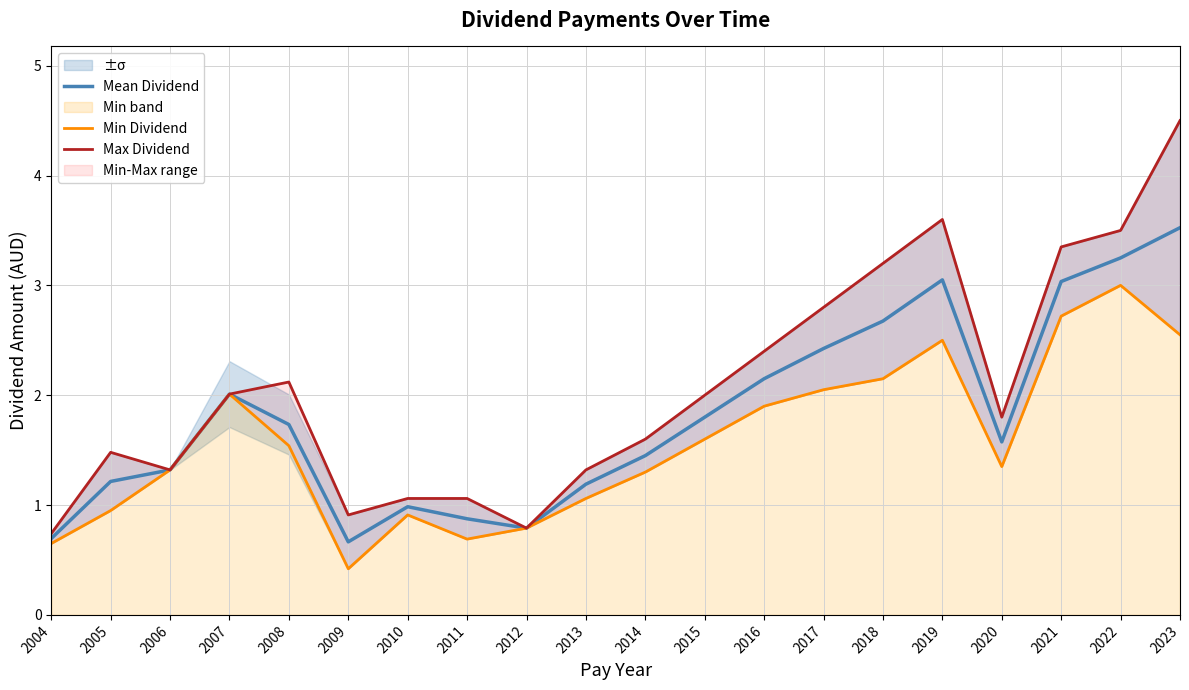

Rank the categories by Mean Dividend value from lowest to highest.

2009, 2004, 2012, 2011, 2010, 2013, 2005, 2006, 2014, 2020, 2008, 2015, 2007, 2016, 2017, 2018, 2021, 2019, 2022, 2023